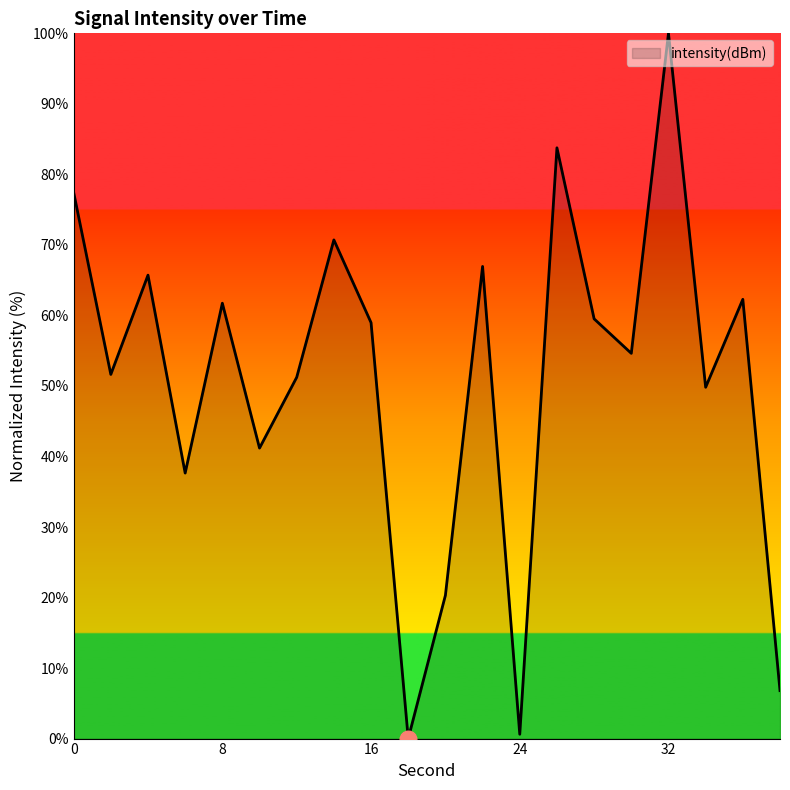

What is the difference between the maximum and minimum values?

100.0